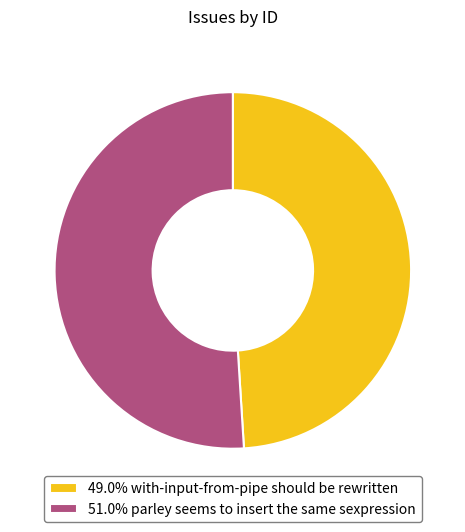

Do 51.0% parley seems to insert the same sexpression and 49.0% with-input-from-pipe should be rewritten together represent more than half of the pie?

Yes